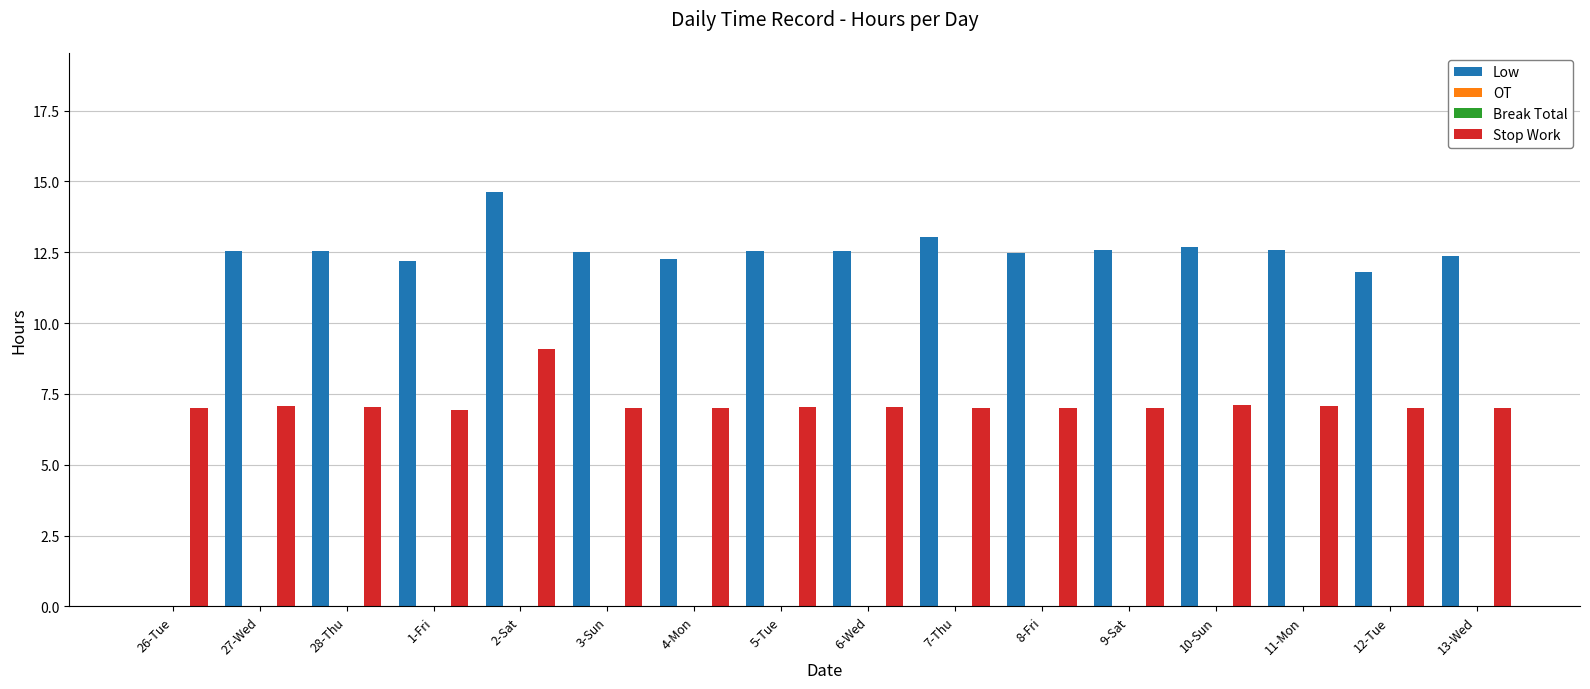

What is the value of the Low bar at the 3rd from the left?

12.6